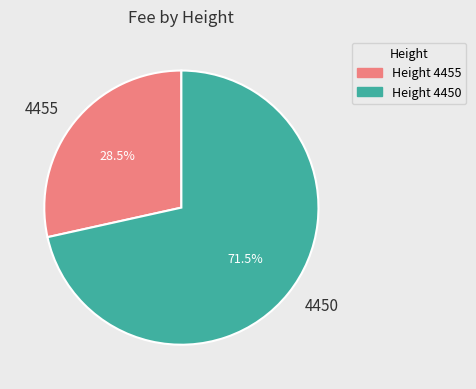

Approximately how many times larger is the value at 4450 compared to 4455?

2.5